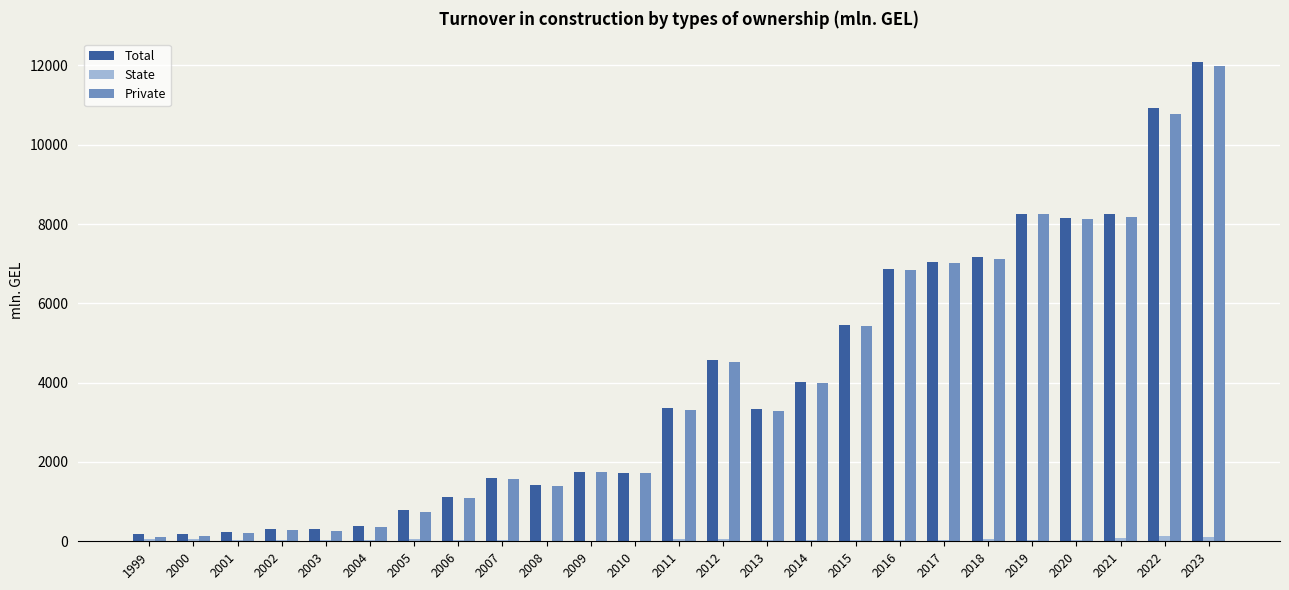

Are the bars horizontal?

No